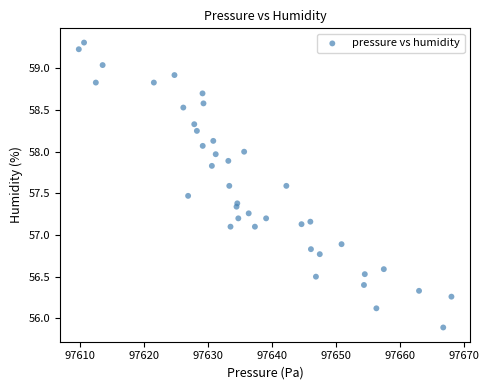

What is the range of Y values (max minus min)?

3.4